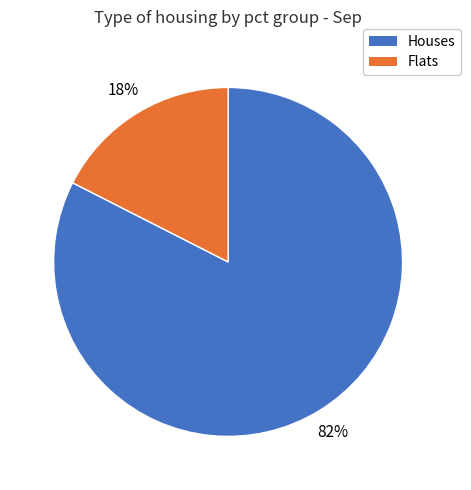

Count the number of slices in the pie.

2